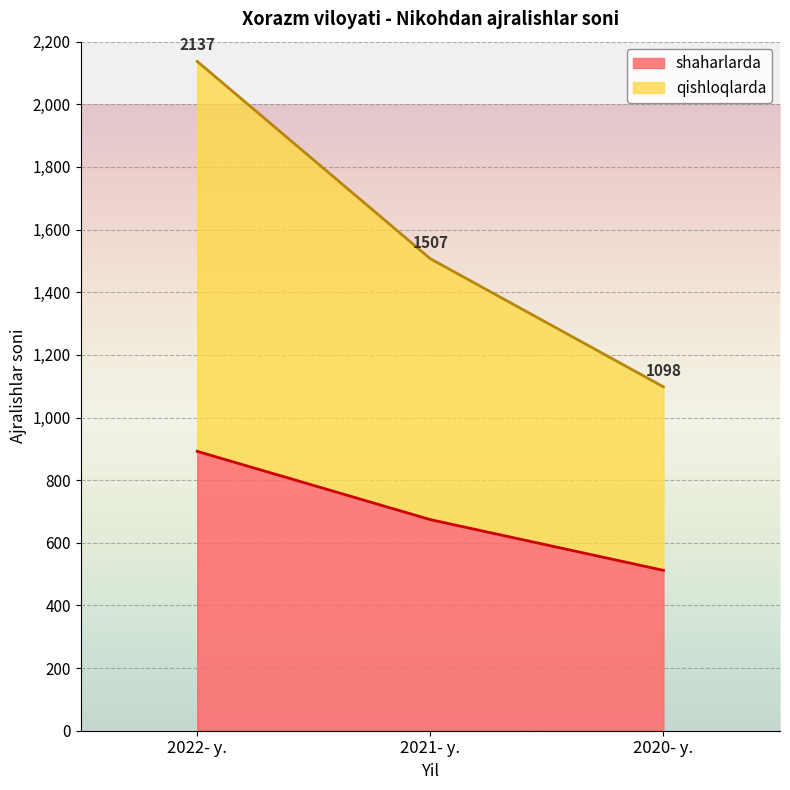

Count the number of data series in this chart.

2